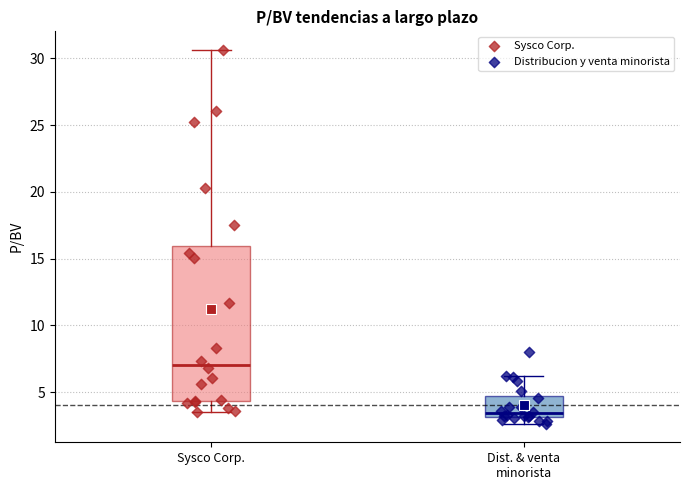

Which box's median line is the lowest?

Dist. & venta minorista